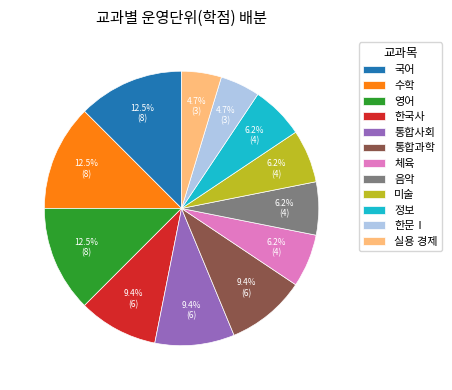

Combined, do 체육 and 한국사 account for over 50%?

No